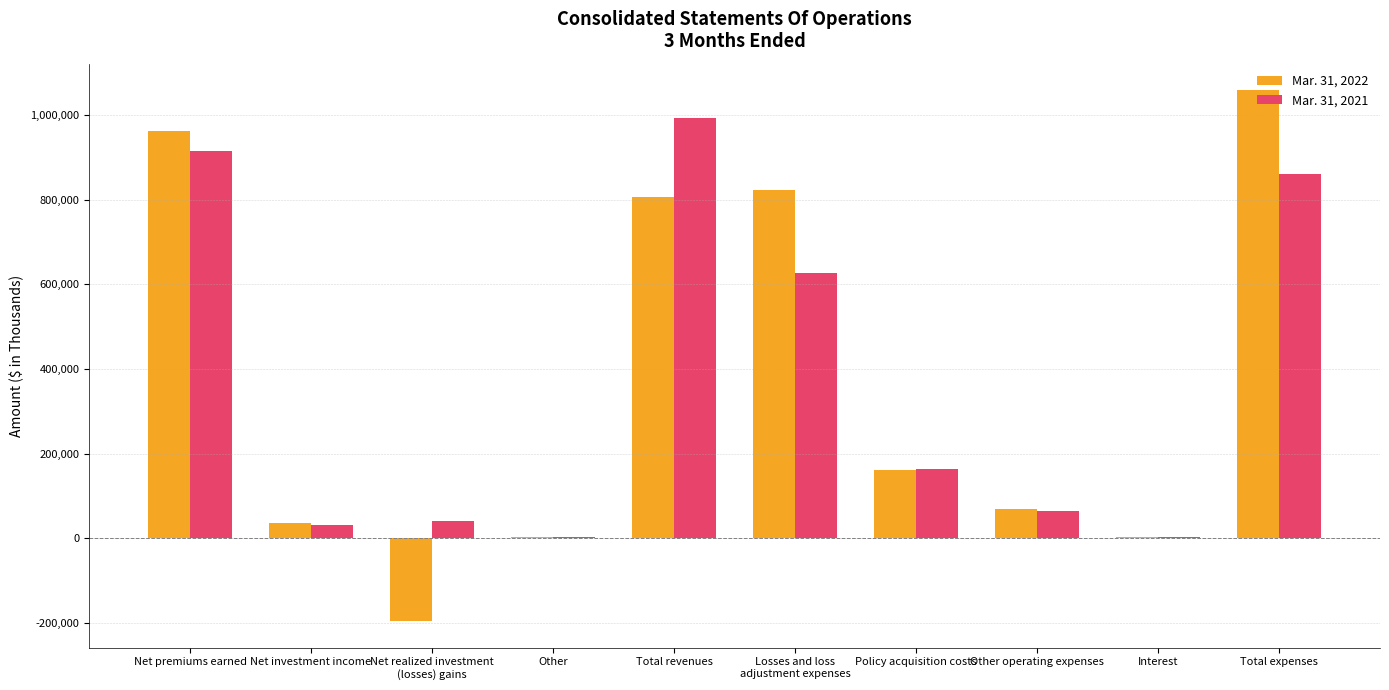

True or false: Mar. 31, 2022 has a value of 821933 at Losses and loss
adjustment expenses.

True